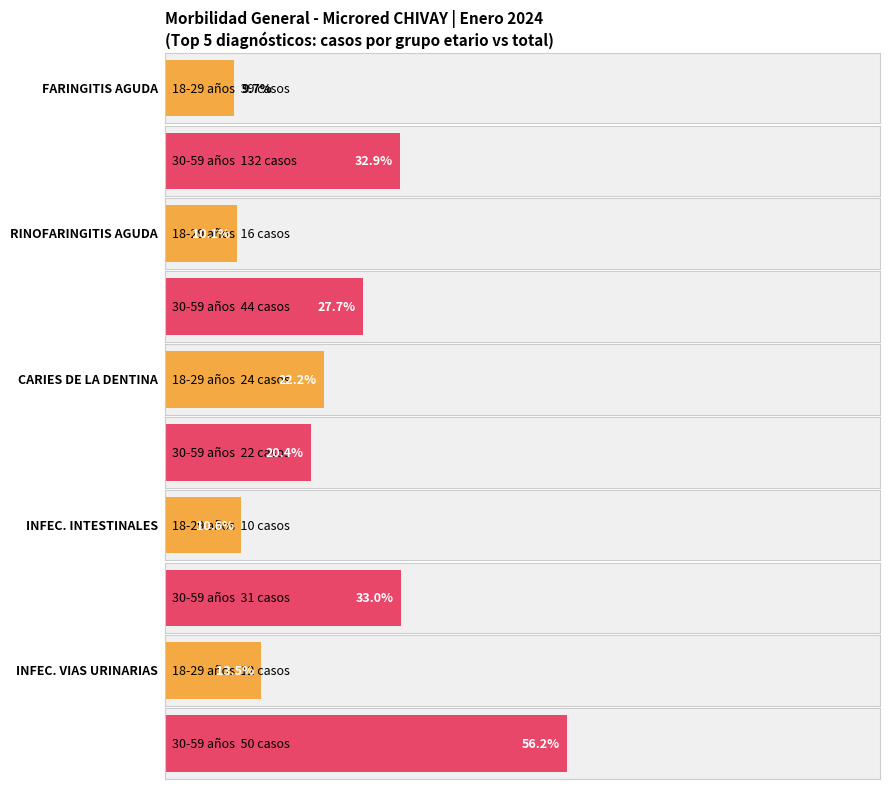

What is the label of the 5th bar from the left?

INFECCION DE VIAS URINARIAS